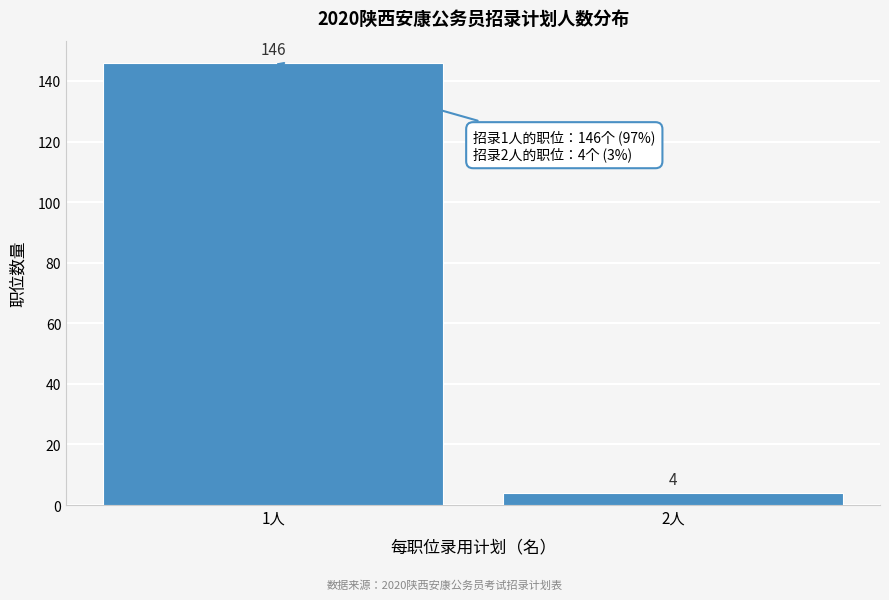

Reading left to right, what are all the values shown in this chart?

1人=146	2人=4